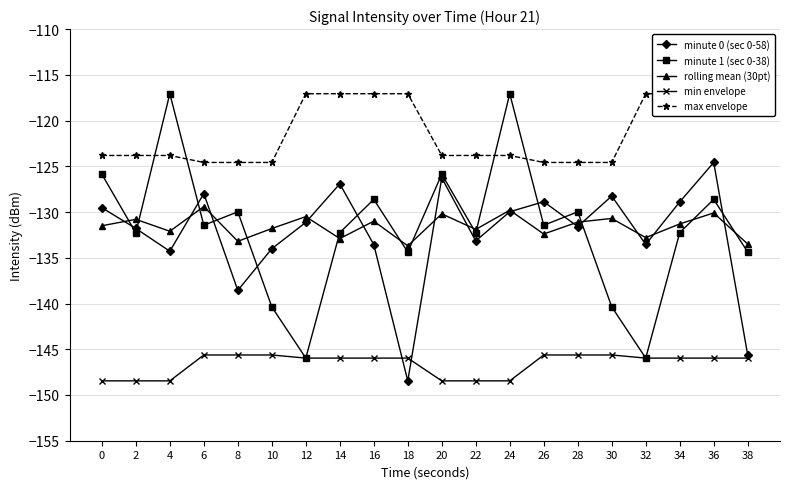

True or false: minute 0 (sec 0-58) has a value of -26.7 at 2.

False